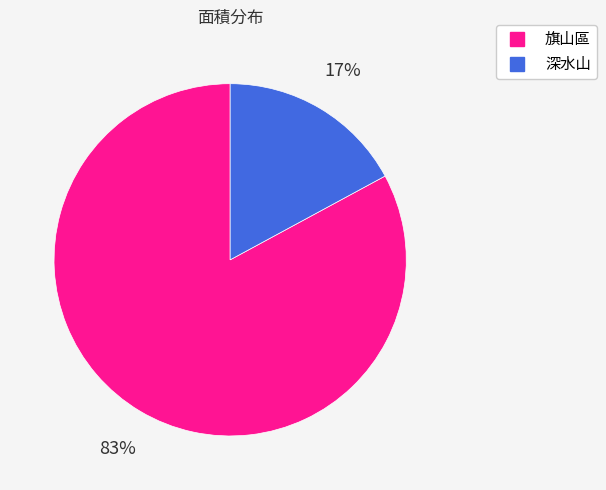

What is the ratio of the value at 深水山 to the value at 旗山區?

0.2